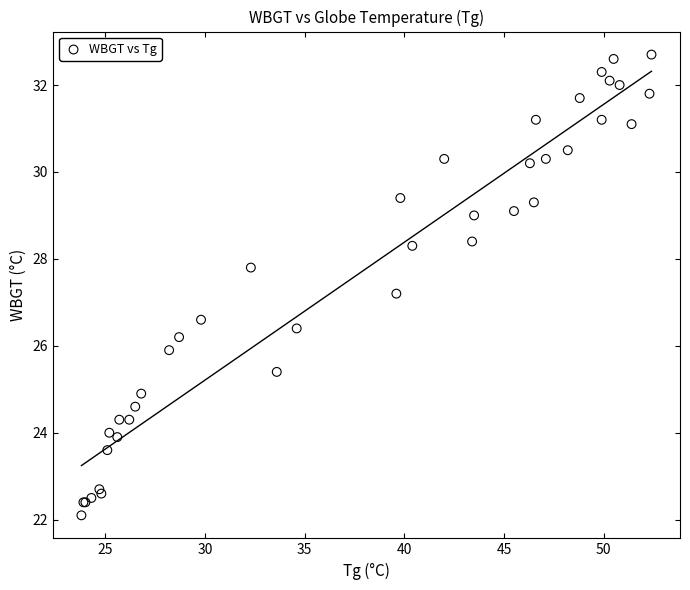

What Y value in the scatter plot is closest to 27?

27.2